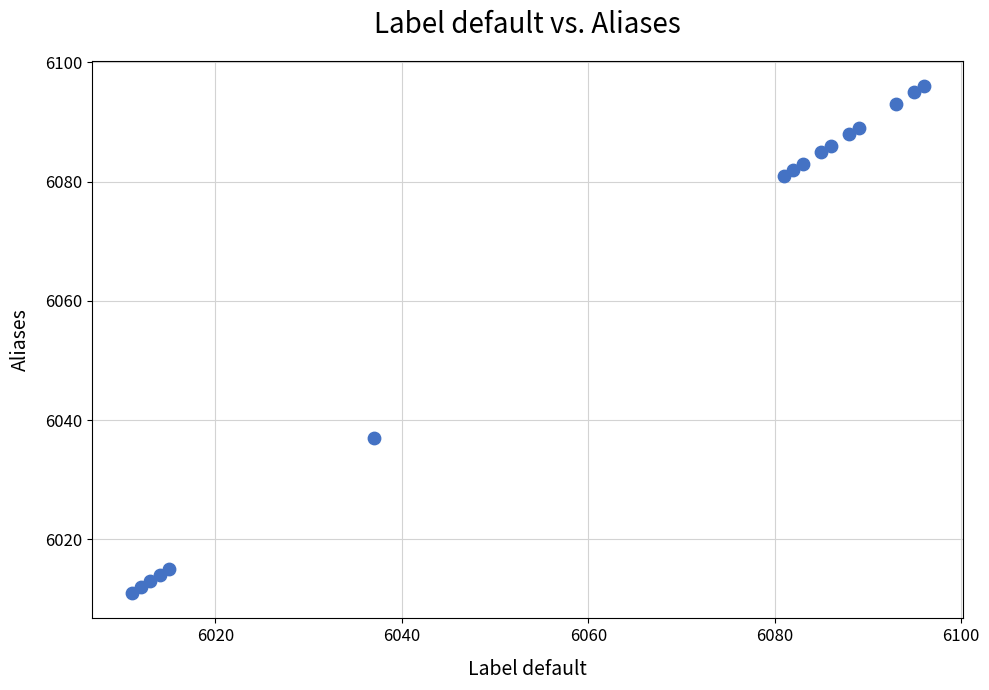

What Y value in the scatter plot is closest to 6053?

6037